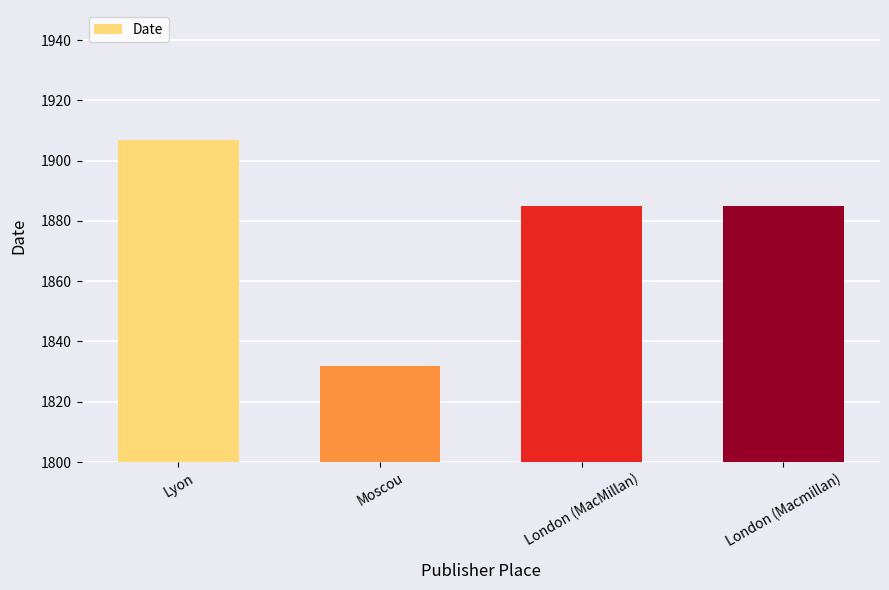

Is it true that the value at London (MacMillan) is 1885?

True